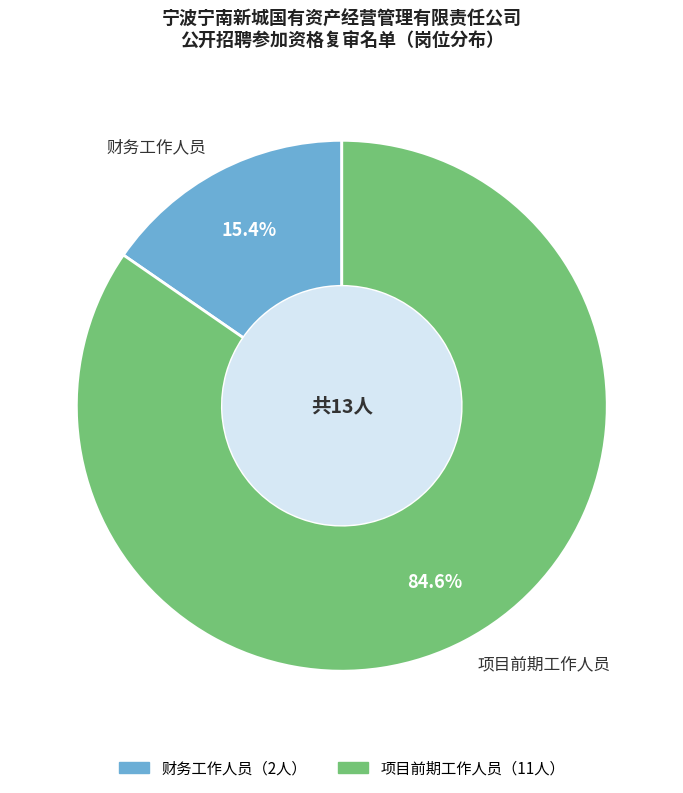

How many slices are in this pie chart?

2